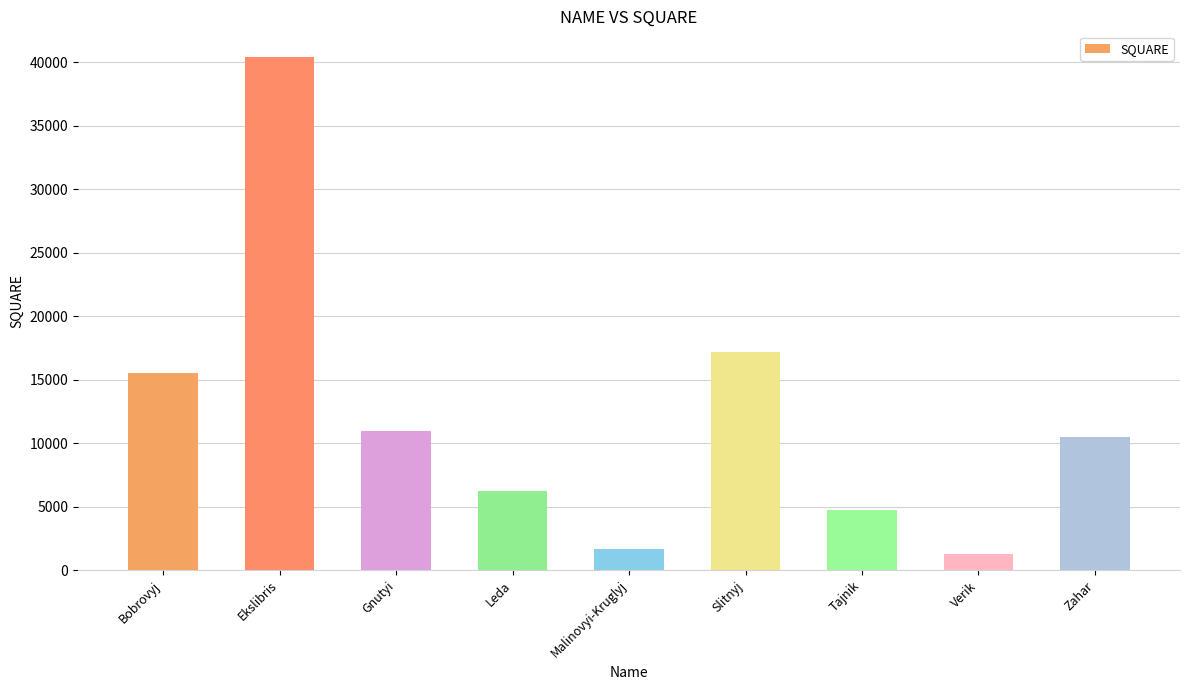

Approximately how many times larger is the value at Verik compared to Leda?

0.2